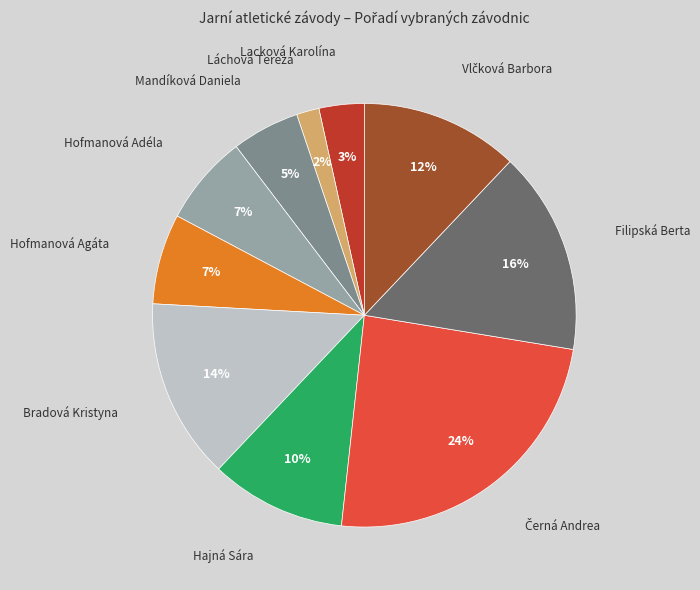

To the nearest percent, what is the combined percentage of Mandíková Daniela and Hofmanová Agáta?

12%